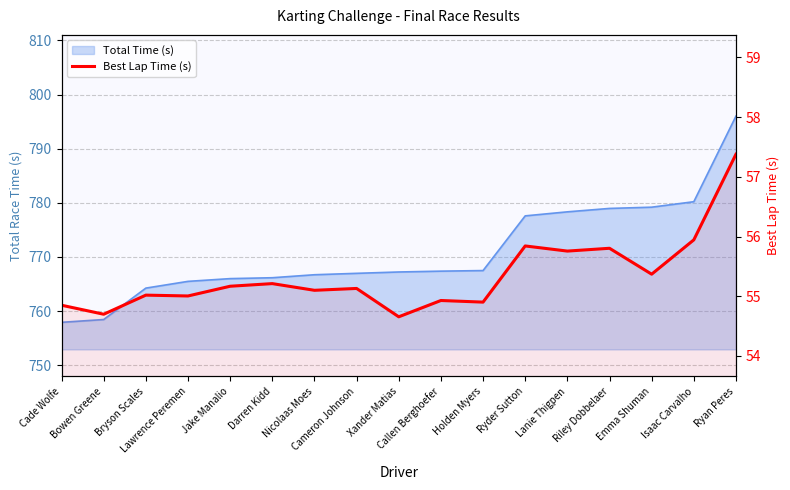

How many interior local peaks (higher than both neighbors) does the data have?

6